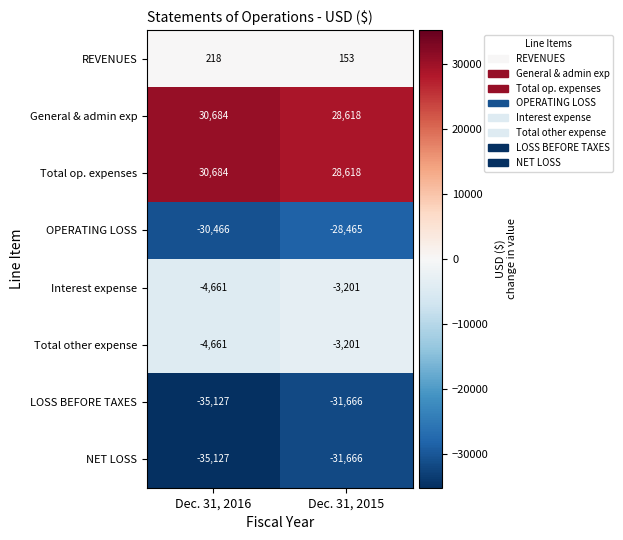

How many distinct data groups are displayed?

8